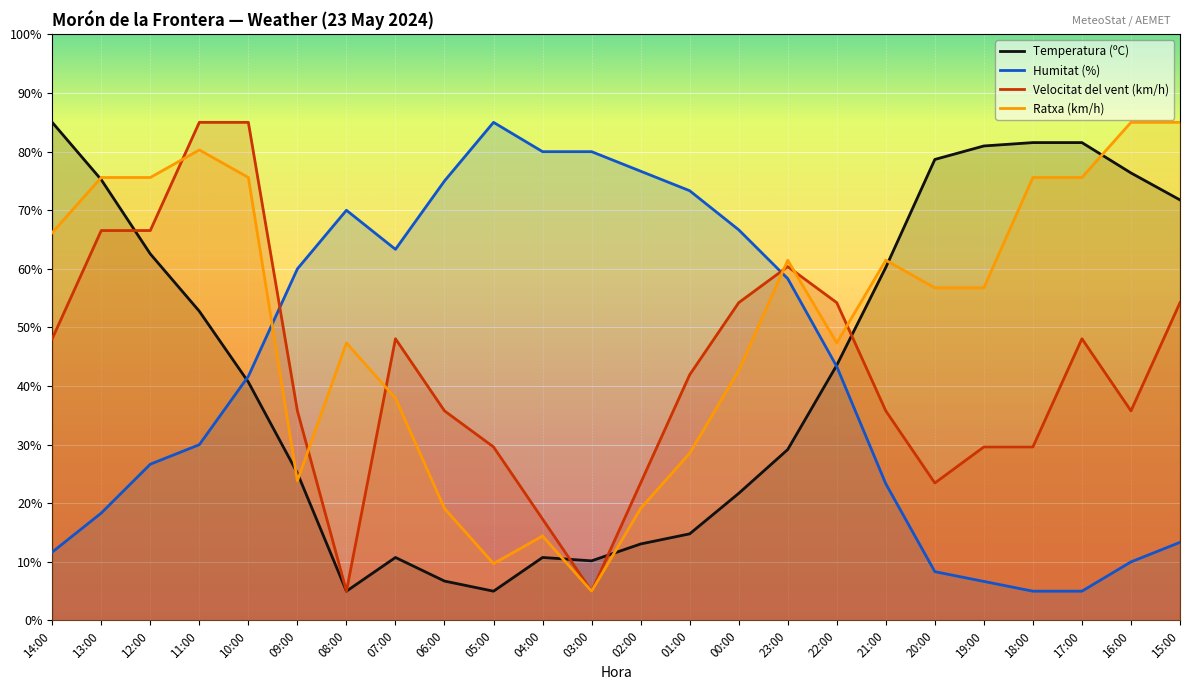

Which series has the largest total across all categories?

Ratxa (km/h)